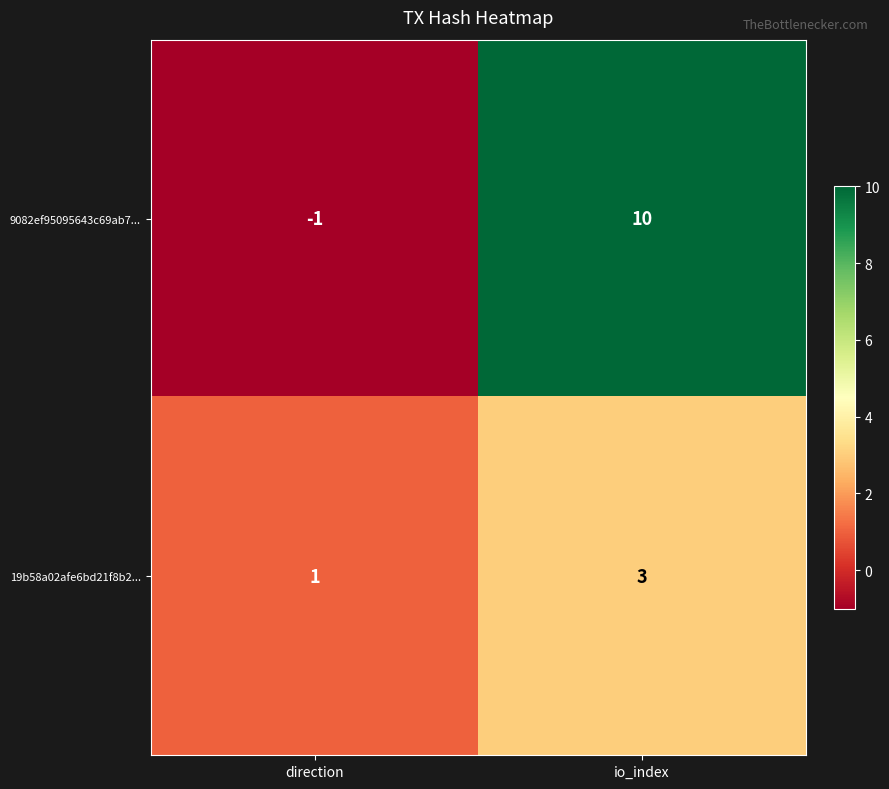

Reading left to right, transcribe all the data shown in this chart.

9082ef95095643c69ab7...: direction=-1	io_index=10
19b58a02afe6bd21f8b2...: direction=1	io_index=3